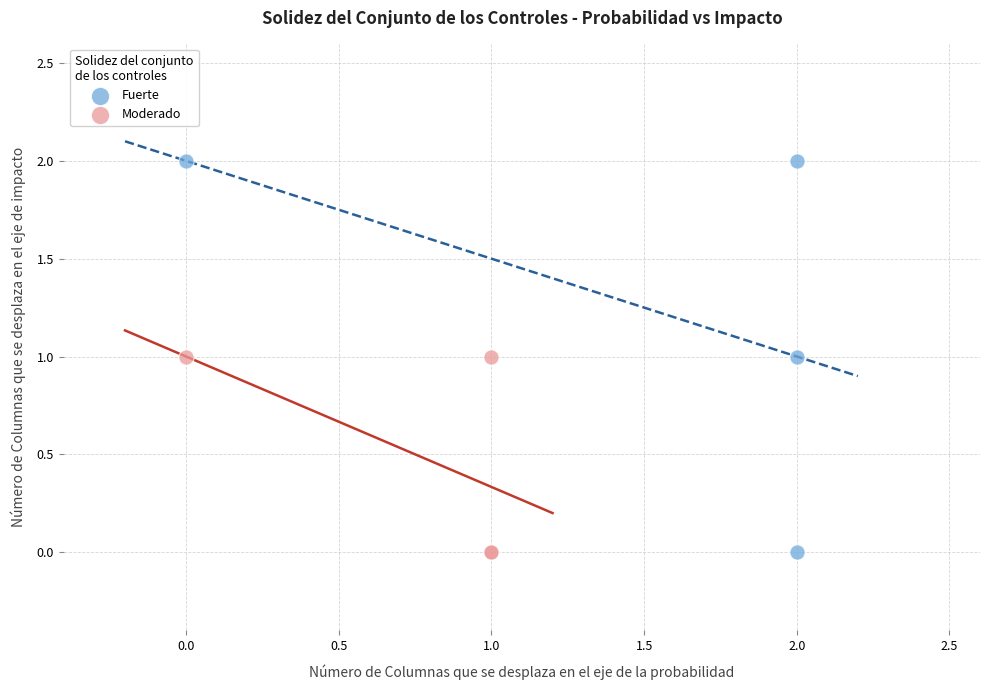

Which series reaches the maximum Y coordinate?

Fuerte